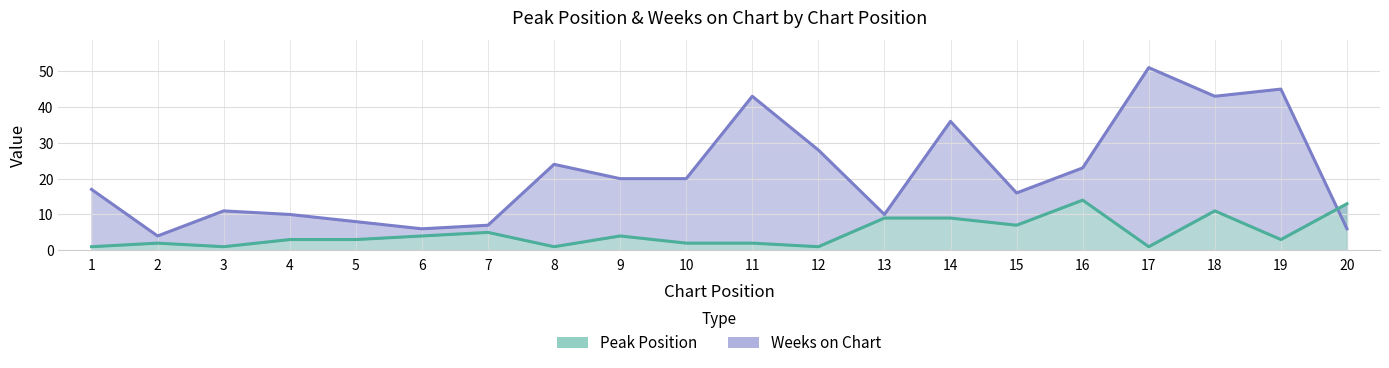

Between which two adjacent categories do Weeks on Chart and Peak Position first intersect?

19 and 20